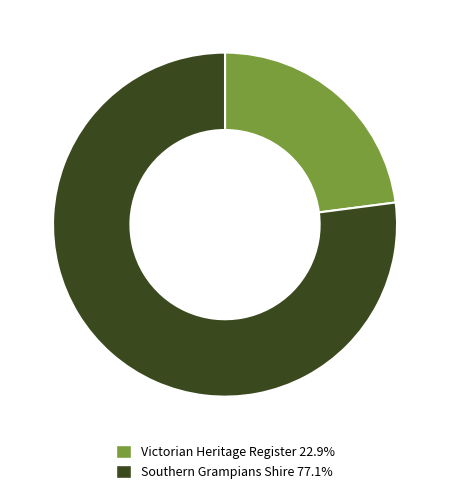

How many segments does this pie chart have?

2